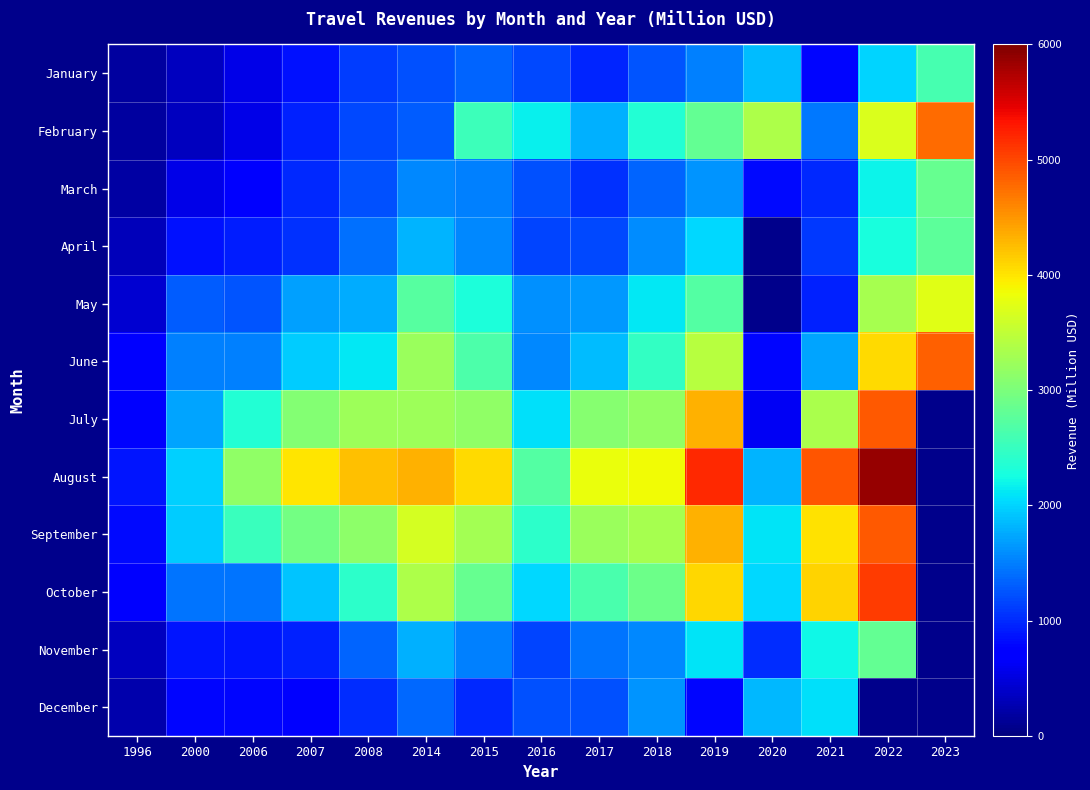

The value of July at 2016 is 1013.5. True or false?

False